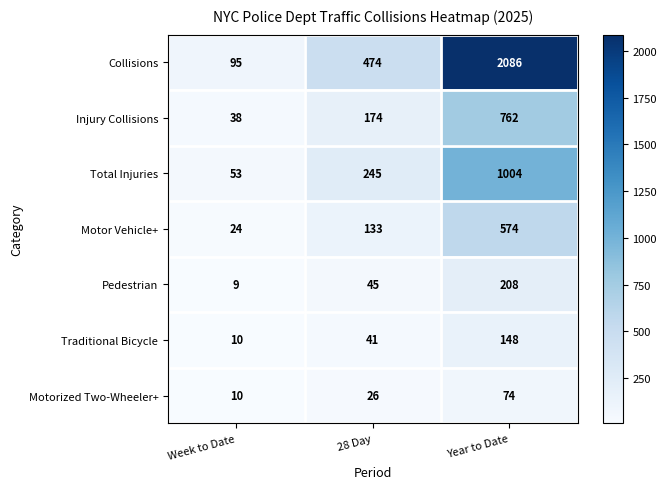

Reading left to right, extract all data points from this chart.

Collisions: 95	474	2086
Injury Collisions: 38	174	762
Total Injuries: 53	245	1004
Motor Vehicle+: 24	133	574
Pedestrian: 9	45	208
Traditional Bicycle: 10	41	148
Motorized Two-Wheeler+: 10	26	74